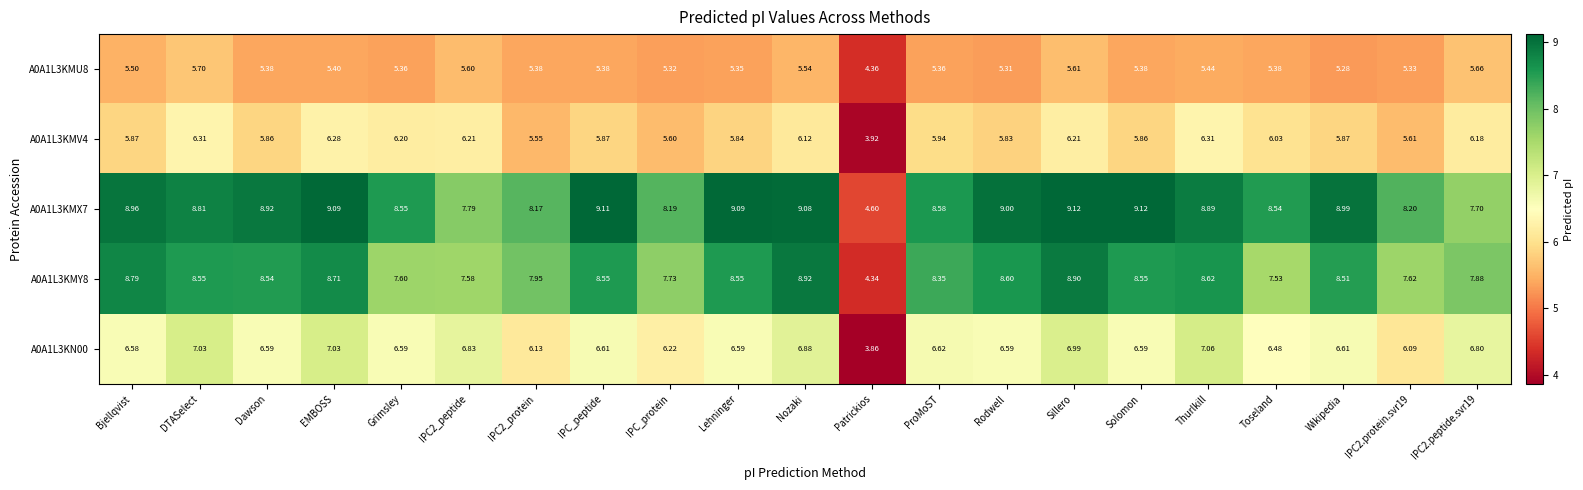

Where does the A0A1L3KN00 series first go above 6?

Bjellqvist